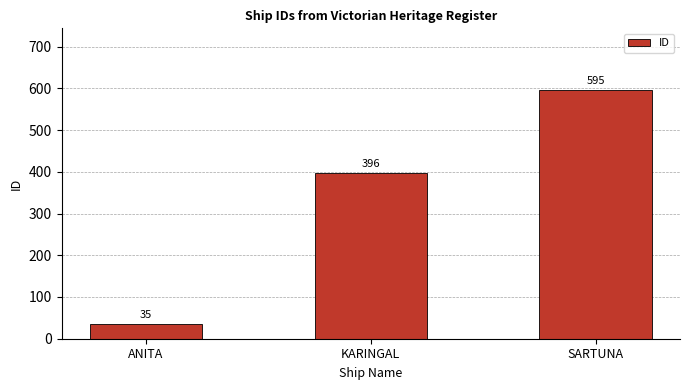

What position from the left is SARTUNA?

3